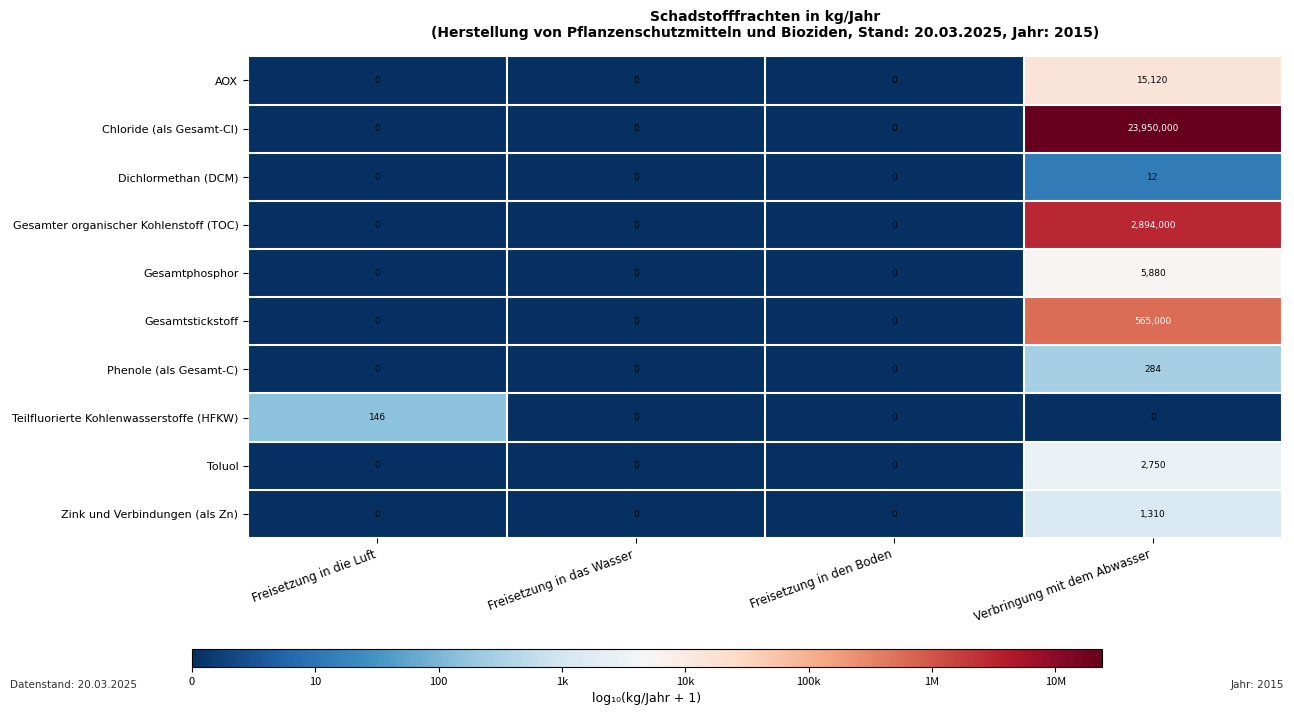

True or false: Phenole (als Gesamt-C) has a value of 0 at Freisetzung in die Luft.

True